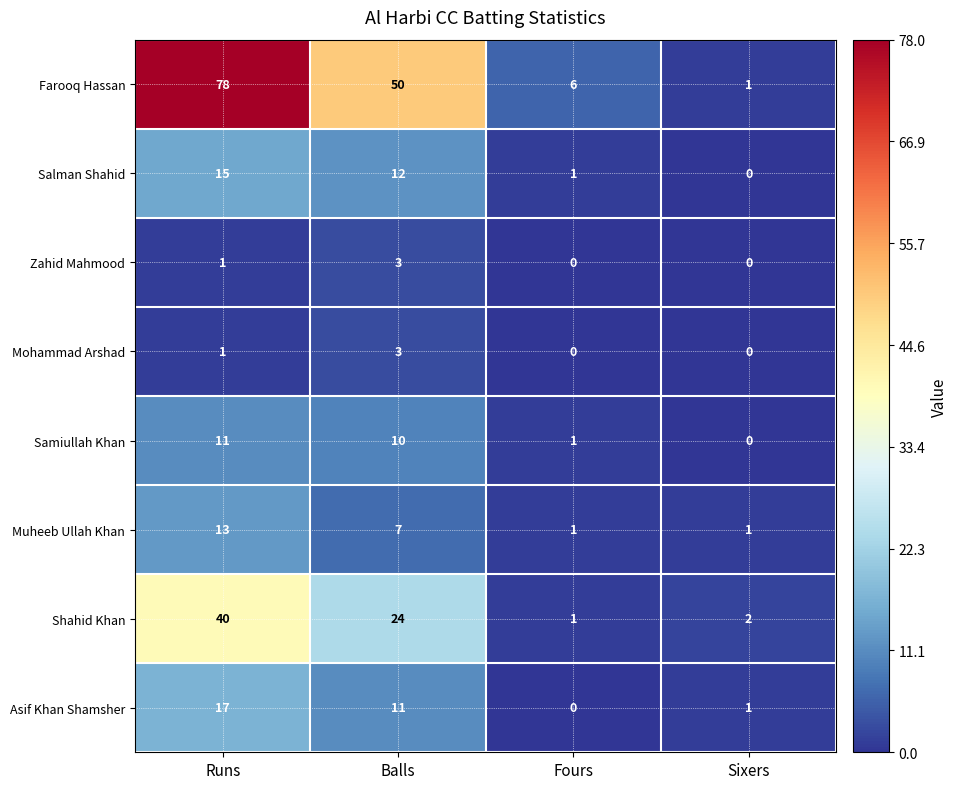

Rank the categories by Shahid Khan value from lowest to highest.

Fours, Sixers, Balls, Runs